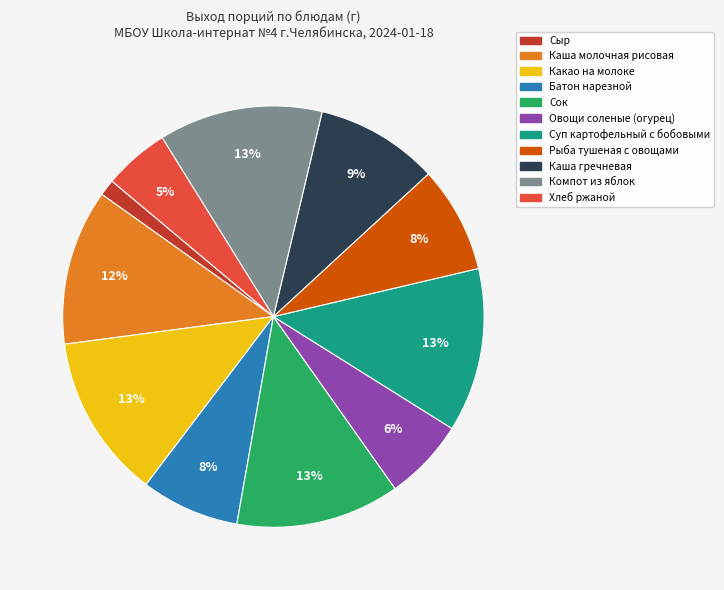

To the nearest percent, what is the average slice percentage?

9%